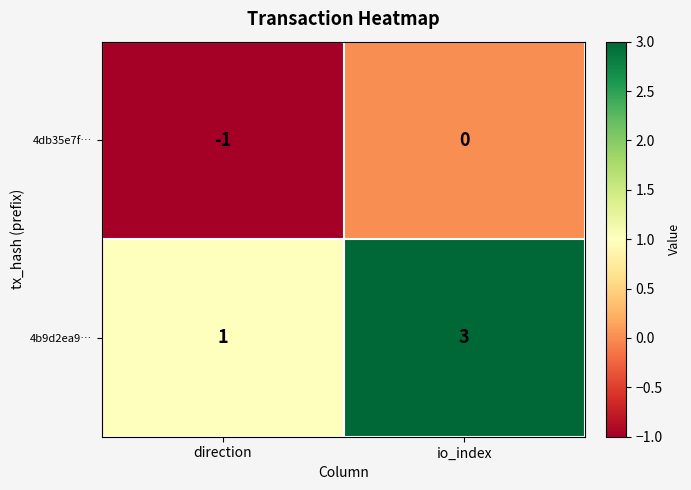

Where is 4b9d2ea9… nearest to the value 2?

direction